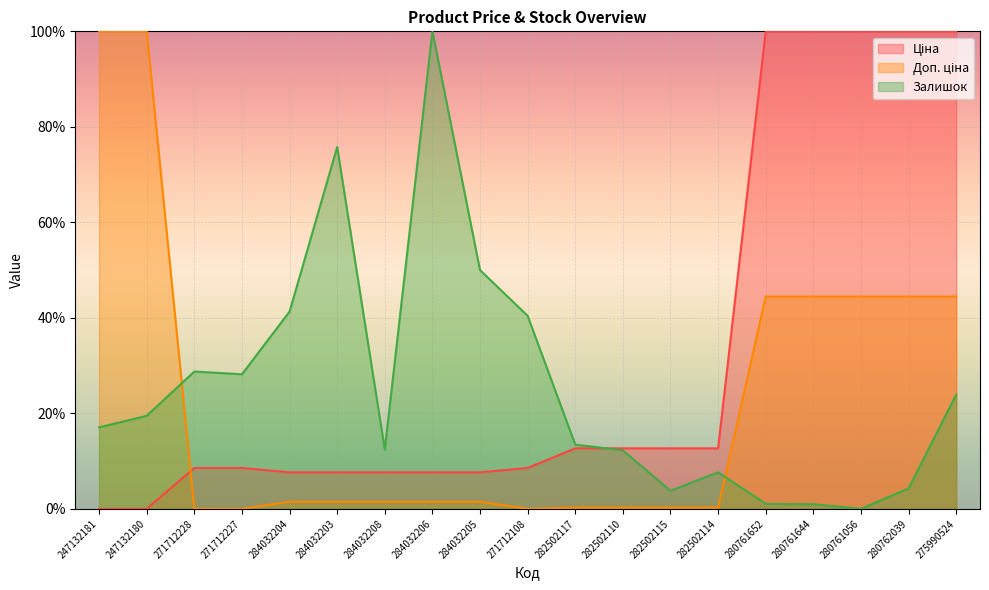

Which series has the largest total across all categories?

Ціна